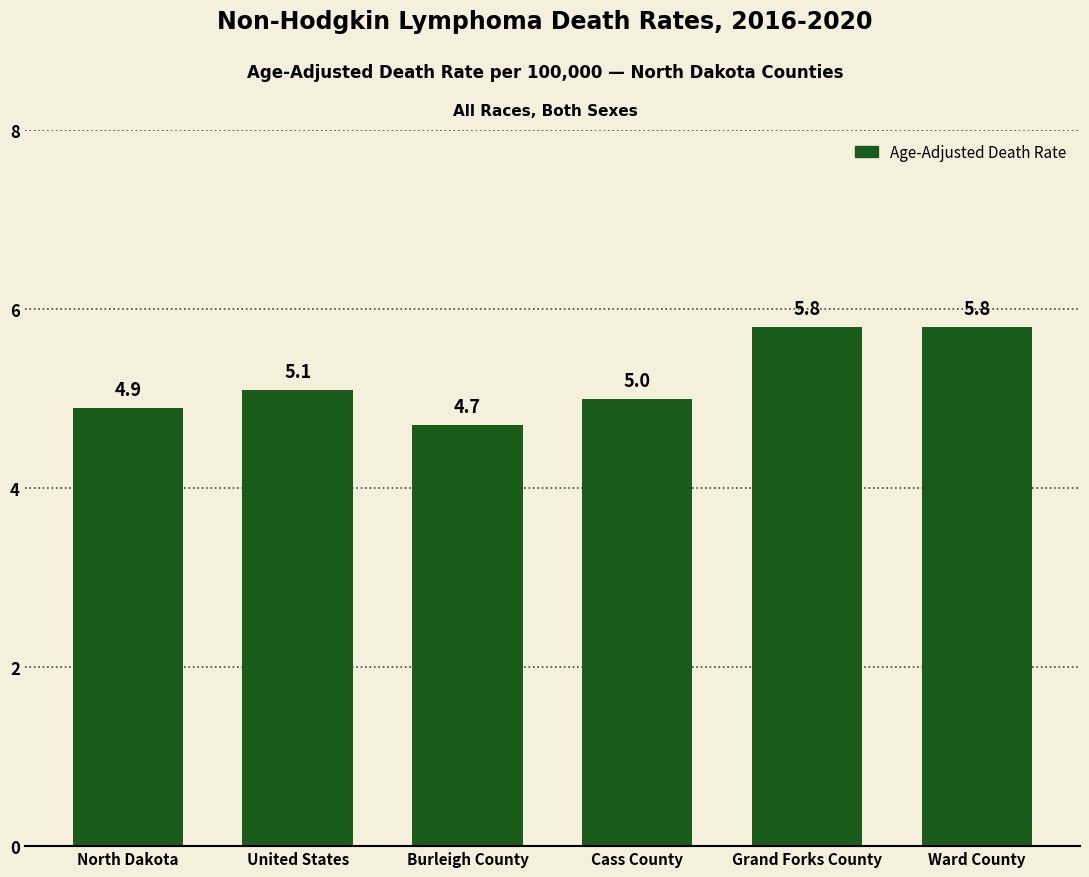

What is the ratio of the value at United States to the value at Ward County?

0.9